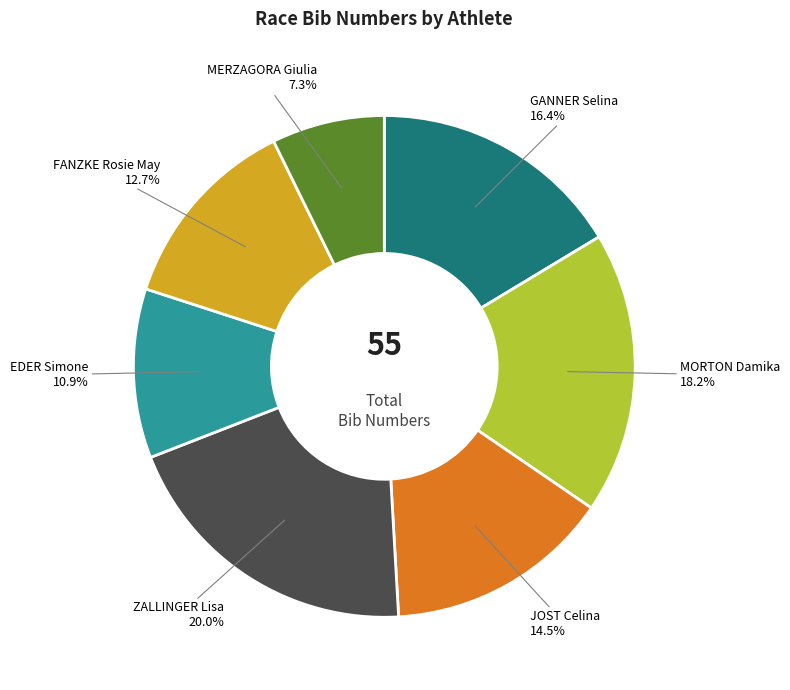

Does FANZKE Rosie May represent more than half of the total?

No